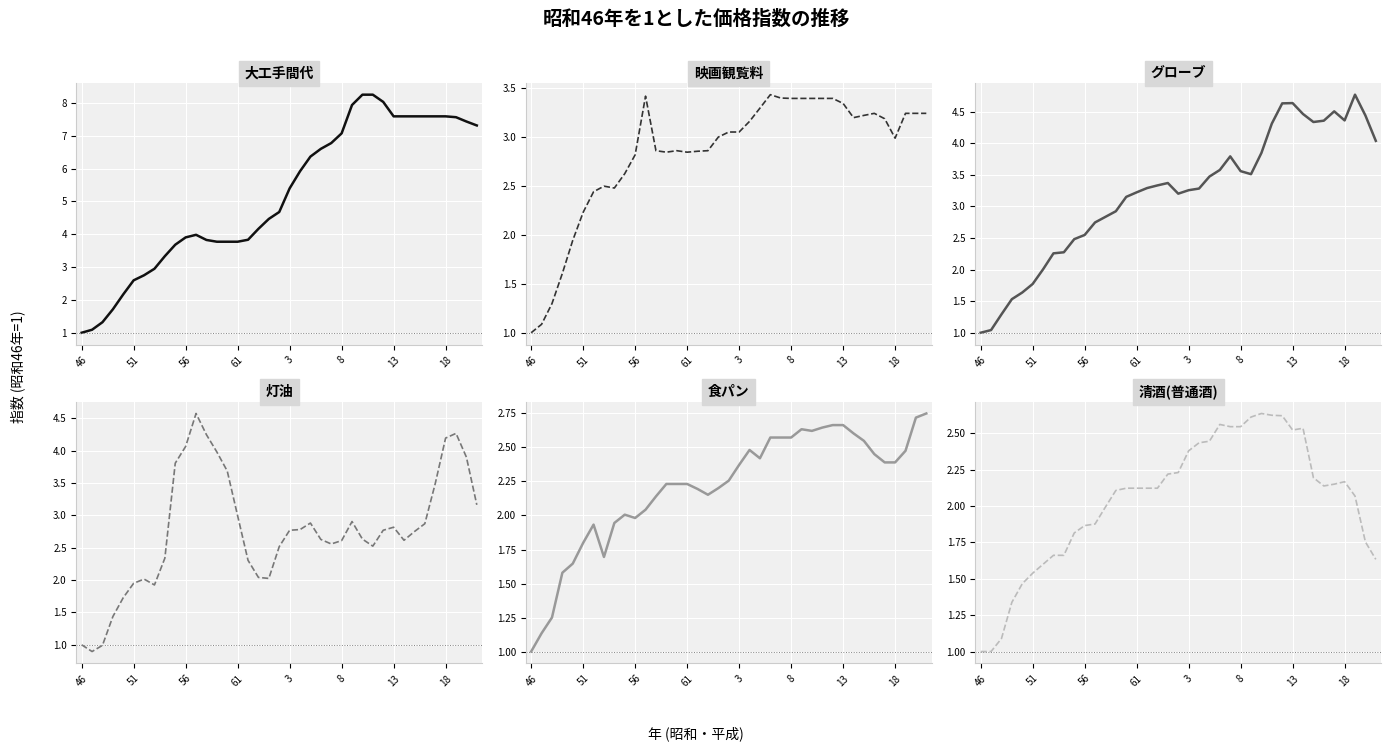

Is it true that 映画観覧料 equals 3.9 at 61?

False